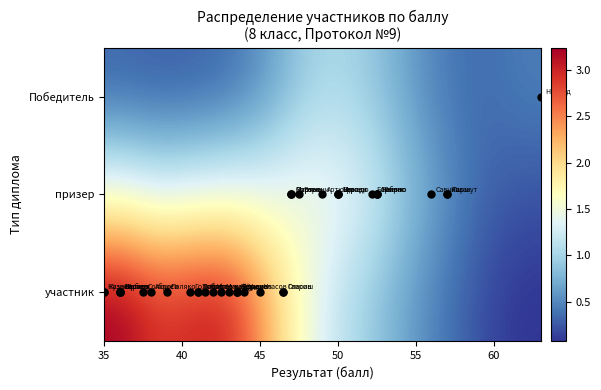

Rank the series by their average value, from lowest to highest.

Победитель, призер, участник